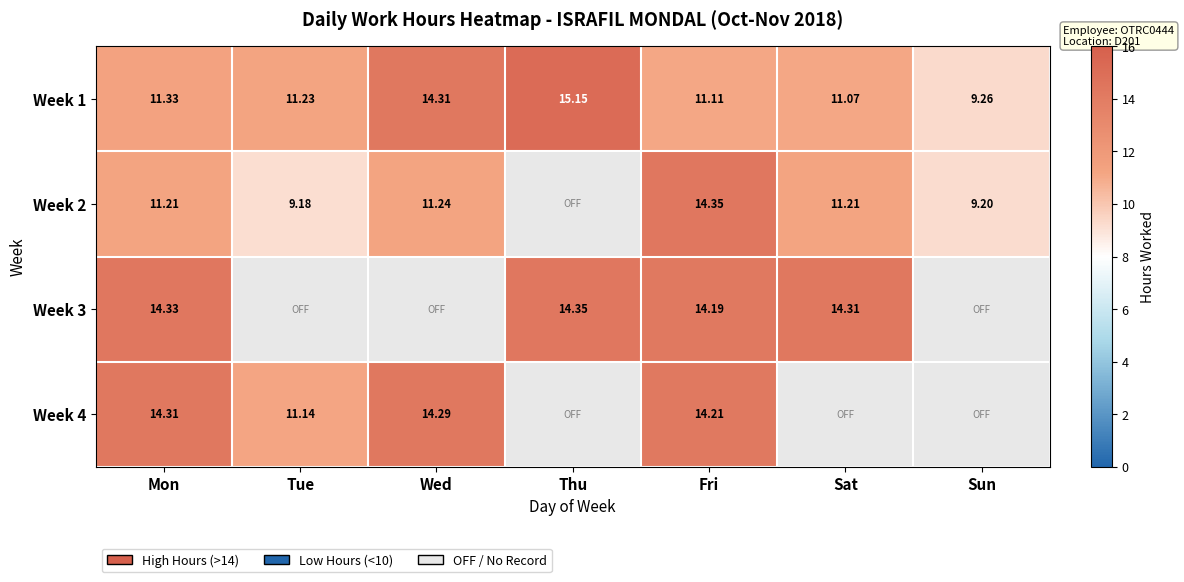

What is the smallest value displayed?

9.2